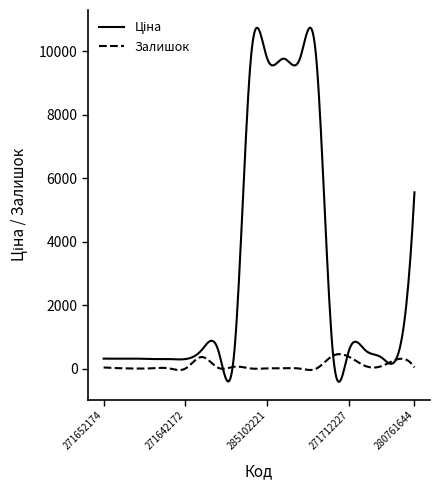

What is the minimum value shown in the chart?

-414.8